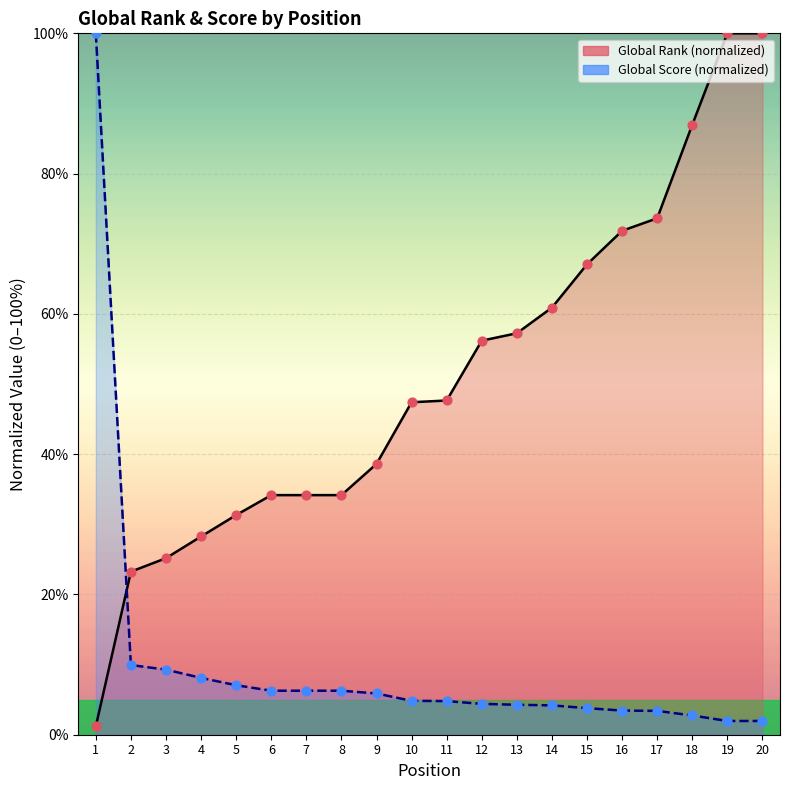

Which series contains the highest Y value?

Global Rank (norm)